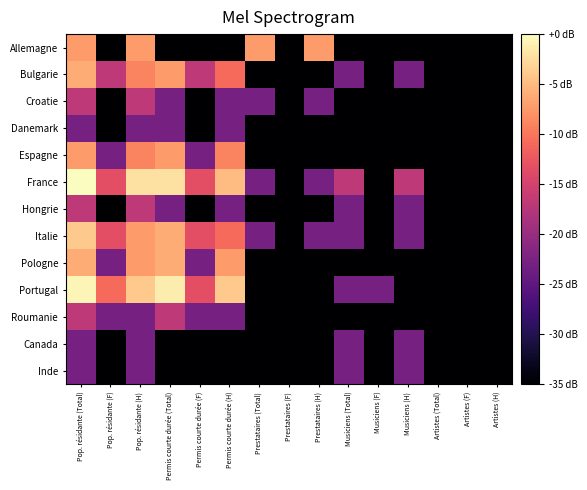

Reading left to right, list all the values displayed in this chart.

Allemagne: Pop. résidante (Total)=-7.4	Pop. résidante (F)=-142.9	Pop. résidante (H)=-7.4	Permis courte durée (Total)=-142.9	Permis courte durée (F)=-142.9	Permis courte durée (H)=-142.9	Prestataires (Total)=-7.4	Prestataires (F)=-142.9	Prestataires (H)=-7.4	Musiciens (Total)=-142.9	Musiciens (F)=-142.9	Musiciens (H)=-142.9	Artistes (Total)=-142.9	Artistes (F)=-142.9	Artistes (H)=-142.9
Bulgarie: Pop. résidante (Total)=-6.0	Pop. résidante (F)=-16.9	Pop. résidante (H)=-8.9	Permis courte durée (Total)=-7.4	Permis courte durée (F)=-16.9	Permis courte durée (H)=-10.9	Prestataires (Total)=-142.9	Prestataires (F)=-142.9	Prestataires (H)=-142.9	Musiciens (Total)=-22.9	Musiciens (F)=-142.9	Musiciens (H)=-22.9	Artistes (Total)=-142.9	Artistes (F)=-142.9	Artistes (H)=-142.9
Croatie: Pop. résidante (Total)=-16.9	Pop. résidante (F)=-142.9	Pop. résidante (H)=-16.9	Permis courte durée (Total)=-22.9	Permis courte durée (F)=-142.9	Permis courte durée (H)=-22.9	Prestataires (Total)=-22.9	Prestataires (F)=-142.9	Prestataires (H)=-22.9	Musiciens (Total)=-142.9	Musiciens (F)=-142.9	Musiciens (H)=-142.9	Artistes (Total)=-142.9	Artistes (F)=-142.9	Artistes (H)=-142.9
Danemark: Pop. résidante (Total)=-22.9	Pop. résidante (F)=-142.9	Pop. résidante (H)=-22.9	Permis courte durée (Total)=-22.9	Permis courte durée (F)=-142.9	Permis courte durée (H)=-22.9	Prestataires (Total)=-142.9	Prestataires (F)=-142.9	Prestataires (H)=-142.9	Musiciens (Total)=-142.9	Musiciens (F)=-142.9	Musiciens (H)=-142.9	Artistes (Total)=-142.9	Artistes (F)=-142.9	Artistes (H)=-142.9
Espagne: Pop. résidante (Total)=-7.4	Pop. résidante (F)=-22.9	Pop. résidante (H)=-8.9	Permis courte durée (Total)=-7.4	Permis courte durée (F)=-22.9	Permis courte durée (H)=-8.9	Prestataires (Total)=-142.9	Prestataires (F)=-142.9	Prestataires (H)=-142.9	Musiciens (Total)=-142.9	Musiciens (F)=-142.9	Musiciens (H)=-142.9	Artistes (Total)=-142.9	Artistes (F)=-142.9	Artistes (H)=-142.9
France: Pop. résidante (Total)=0.0	Pop. résidante (F)=-13.4	Pop. résidante (H)=-2.1	Permis courte durée (Total)=-2.1	Permis courte durée (F)=-13.4	Permis courte durée (H)=-4.9	Prestataires (Total)=-22.9	Prestataires (F)=-142.9	Prestataires (H)=-22.9	Musiciens (Total)=-16.9	Musiciens (F)=-142.9	Musiciens (H)=-16.9	Artistes (Total)=-142.9	Artistes (F)=-142.9	Artistes (H)=-142.9
Hongrie: Pop. résidante (Total)=-16.9	Pop. résidante (F)=-142.9	Pop. résidante (H)=-16.9	Permis courte durée (Total)=-22.9	Permis courte durée (F)=-142.9	Permis courte durée (H)=-22.9	Prestataires (Total)=-142.9	Prestataires (F)=-142.9	Prestataires (H)=-142.9	Musiciens (Total)=-22.9	Musiciens (F)=-142.9	Musiciens (H)=-22.9	Artistes (Total)=-142.9	Artistes (F)=-142.9	Artistes (H)=-142.9
Italie: Pop. résidante (Total)=-3.8	Pop. résidante (F)=-13.4	Pop. résidante (H)=-7.4	Permis courte durée (Total)=-6.0	Permis courte durée (F)=-13.4	Permis courte durée (H)=-10.9	Prestataires (Total)=-22.9	Prestataires (F)=-142.9	Prestataires (H)=-22.9	Musiciens (Total)=-22.9	Musiciens (F)=-142.9	Musiciens (H)=-22.9	Artistes (Total)=-142.9	Artistes (F)=-142.9	Artistes (H)=-142.9
Pologne: Pop. résidante (Total)=-6.0	Pop. résidante (F)=-22.9	Pop. résidante (H)=-7.4	Permis courte durée (Total)=-6.0	Permis courte durée (F)=-22.9	Permis courte durée (H)=-7.4	Prestataires (Total)=-142.9	Prestataires (F)=-142.9	Prestataires (H)=-142.9	Musiciens (Total)=-142.9	Musiciens (F)=-142.9	Musiciens (H)=-142.9	Artistes (Total)=-142.9	Artistes (F)=-142.9	Artistes (H)=-142.9
Portugal: Pop. résidante (Total)=-0.6	Pop. résidante (F)=-10.9	Pop. résidante (H)=-3.8	Permis courte durée (Total)=-1.3	Permis courte durée (F)=-13.4	Permis courte durée (H)=-3.8	Prestataires (Total)=-142.9	Prestataires (F)=-142.9	Prestataires (H)=-142.9	Musiciens (Total)=-22.9	Musiciens (F)=-22.9	Musiciens (H)=-142.9	Artistes (Total)=-142.9	Artistes (F)=-142.9	Artistes (H)=-142.9
Roumanie: Pop. résidante (Total)=-16.9	Pop. résidante (F)=-22.9	Pop. résidante (H)=-22.9	Permis courte durée (Total)=-16.9	Permis courte durée (F)=-22.9	Permis courte durée (H)=-22.9	Prestataires (Total)=-142.9	Prestataires (F)=-142.9	Prestataires (H)=-142.9	Musiciens (Total)=-142.9	Musiciens (F)=-142.9	Musiciens (H)=-142.9	Artistes (Total)=-142.9	Artistes (F)=-142.9	Artistes (H)=-142.9
Canada: Pop. résidante (Total)=-22.9	Pop. résidante (F)=-142.9	Pop. résidante (H)=-22.9	Permis courte durée (Total)=-142.9	Permis courte durée (F)=-142.9	Permis courte durée (H)=-142.9	Prestataires (Total)=-142.9	Prestataires (F)=-142.9	Prestataires (H)=-142.9	Musiciens (Total)=-22.9	Musiciens (F)=-142.9	Musiciens (H)=-22.9	Artistes (Total)=-142.9	Artistes (F)=-142.9	Artistes (H)=-142.9
Inde: Pop. résidante (Total)=-22.9	Pop. résidante (F)=-142.9	Pop. résidante (H)=-22.9	Permis courte durée (Total)=-142.9	Permis courte durée (F)=-142.9	Permis courte durée (H)=-142.9	Prestataires (Total)=-142.9	Prestataires (F)=-142.9	Prestataires (H)=-142.9	Musiciens (Total)=-22.9	Musiciens (F)=-142.9	Musiciens (H)=-22.9	Artistes (Total)=-142.9	Artistes (F)=-142.9	Artistes (H)=-142.9